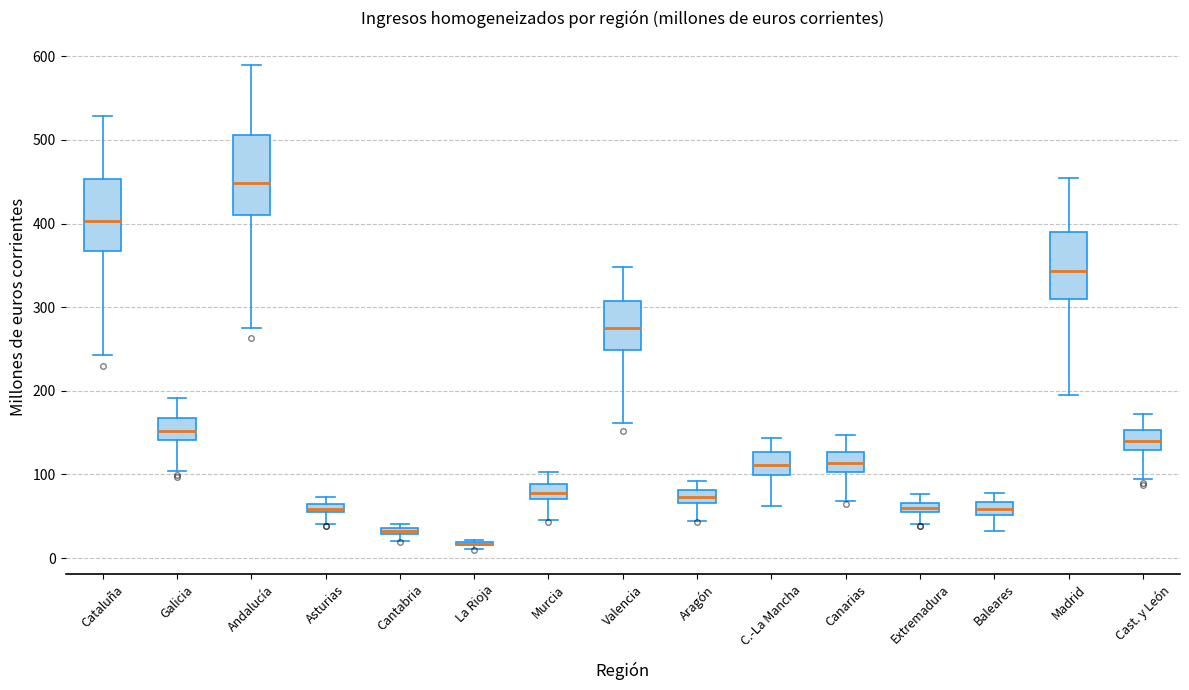

Where is the upper edge of the box for C.-La Mancha on the y-axis? The values are not printed on the chart, so give them approximately, as read against the axis.

130